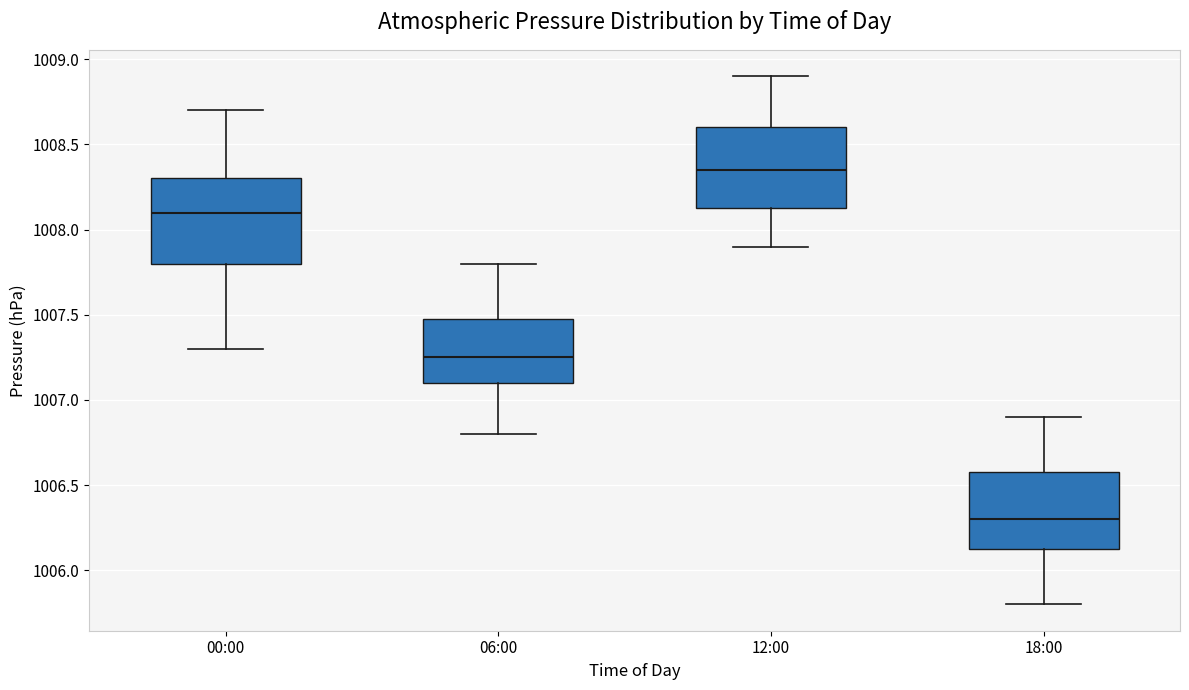

Reading left to right, read every box against the y-axis: the position of its median line, the range the box covers, and the ends of its whiskers. The values are not printed on the chart, so give them approximately, as read against the axis.

00:00: median 1008.10, box 1007.80 to 1008.30, whiskers 1007.30 to 1008.70
06:00: median 1007.25, box 1007.10 to 1007.50, whiskers 1006.80 to 1007.80
12:00: median 1008.35, box 1008.15 to 1008.60, whiskers 1007.90 to 1008.90
18:00: median 1006.30, box 1006.15 to 1006.60, whiskers 1005.80 to 1006.90